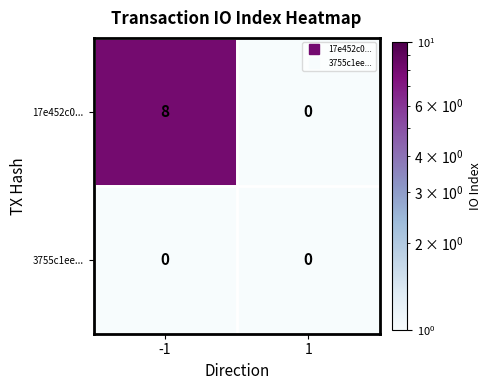

What is the greatest value displayed?

8